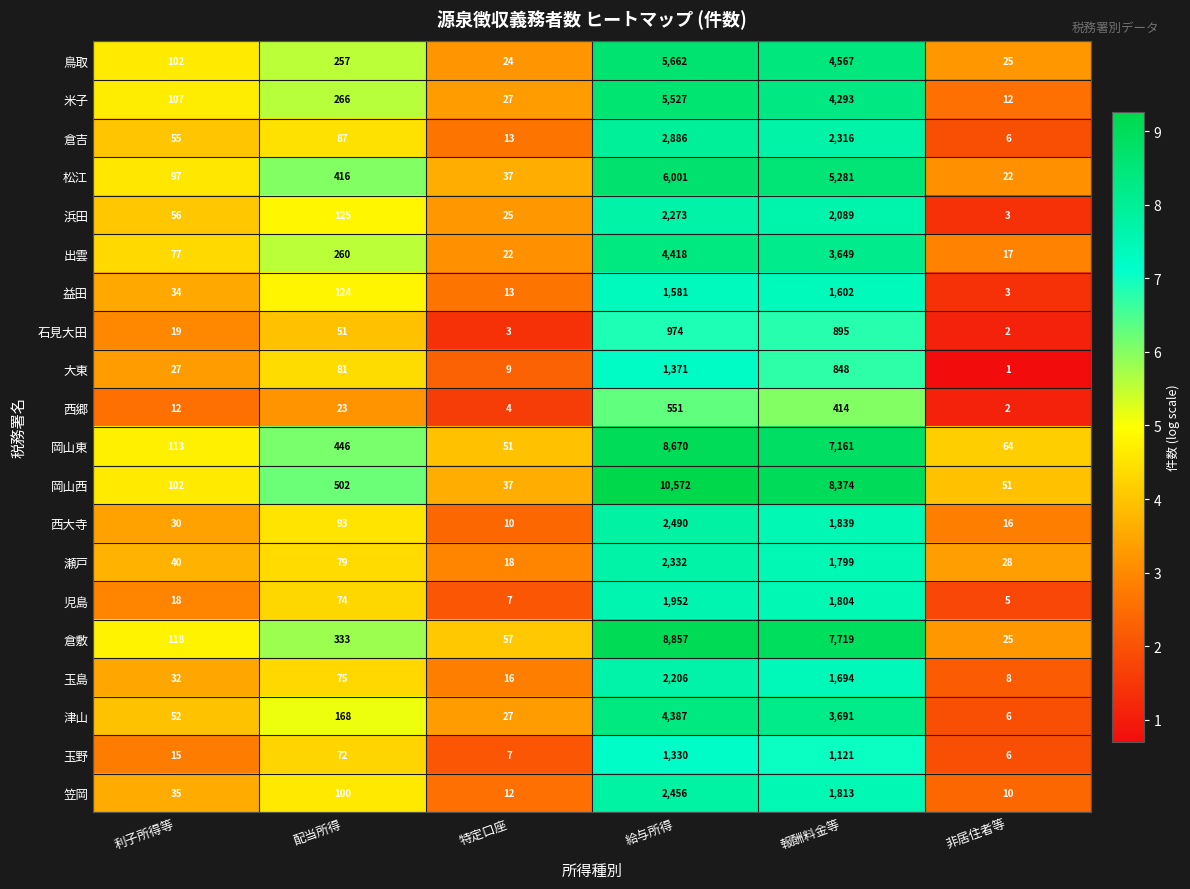

At which category is the sum across all series the highest?

給与所得